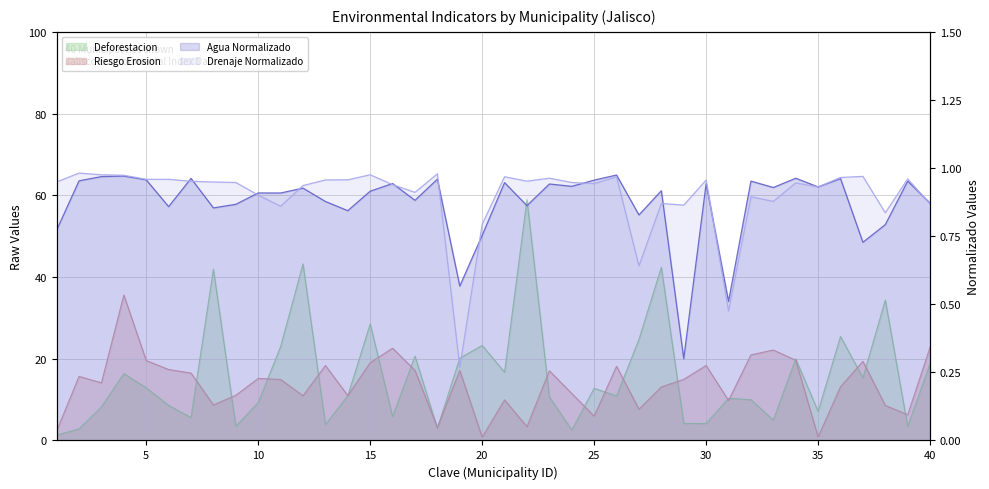

What is the approximate value of Agua at 38?

0.8